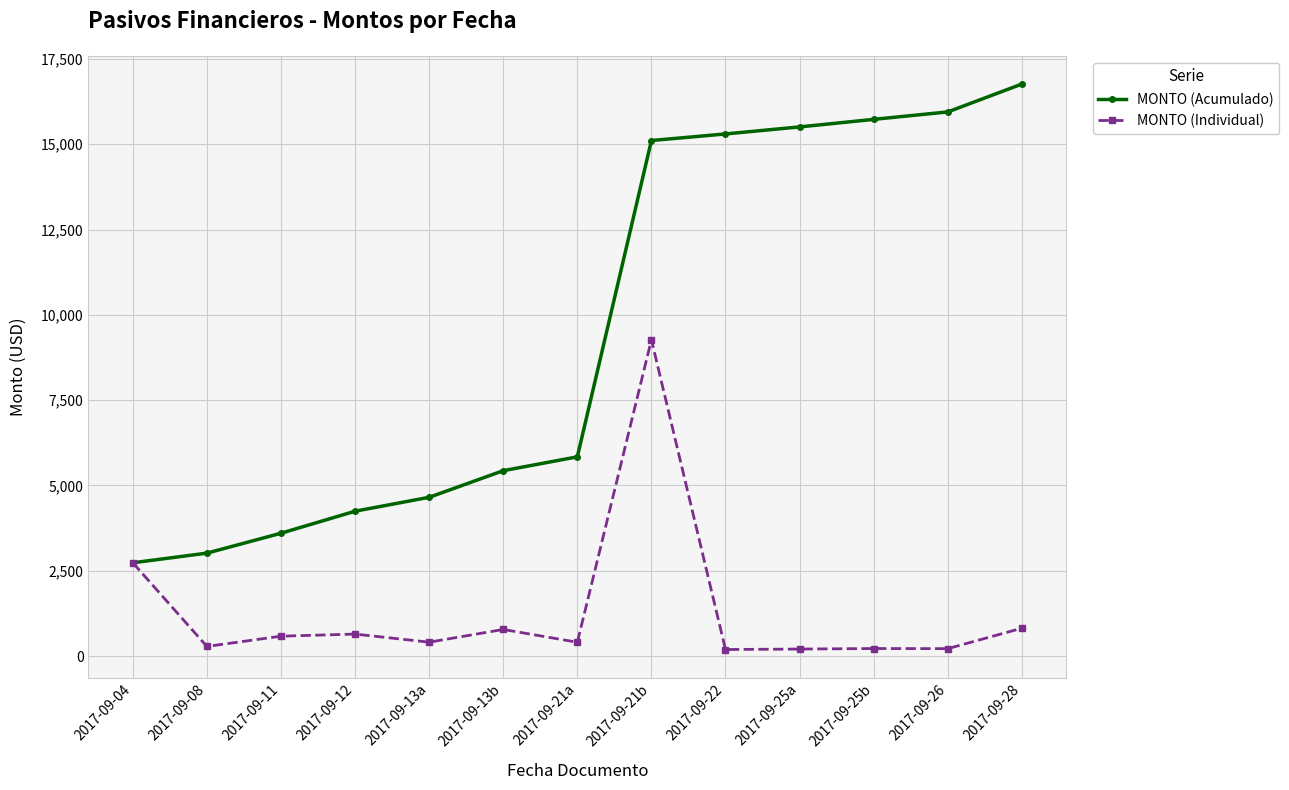

What is the label of the 9th point from the left?

2017-09-22